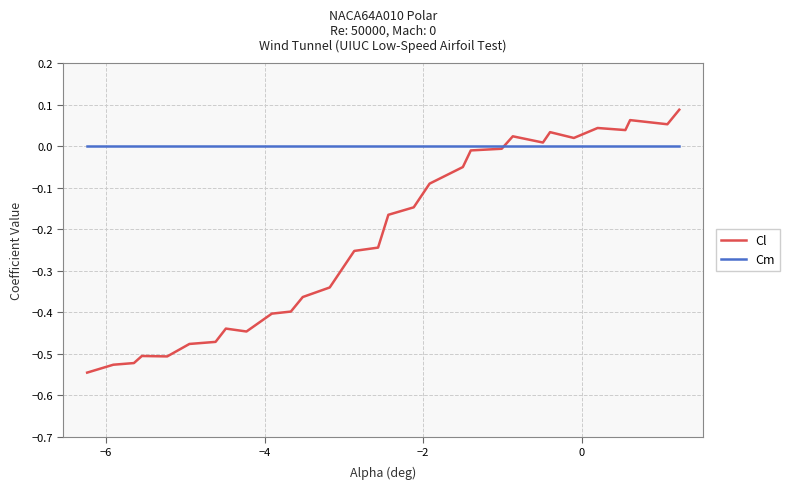

Which series has the largest total across all categories?

Cm